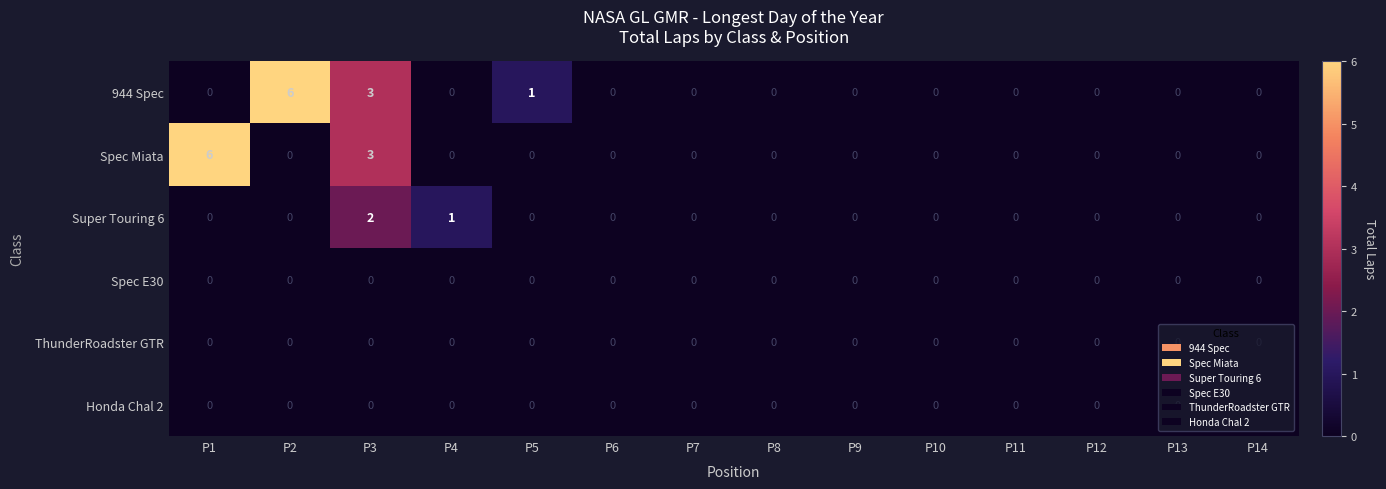

Which category has the highest value in the Spec Miata series?

P1